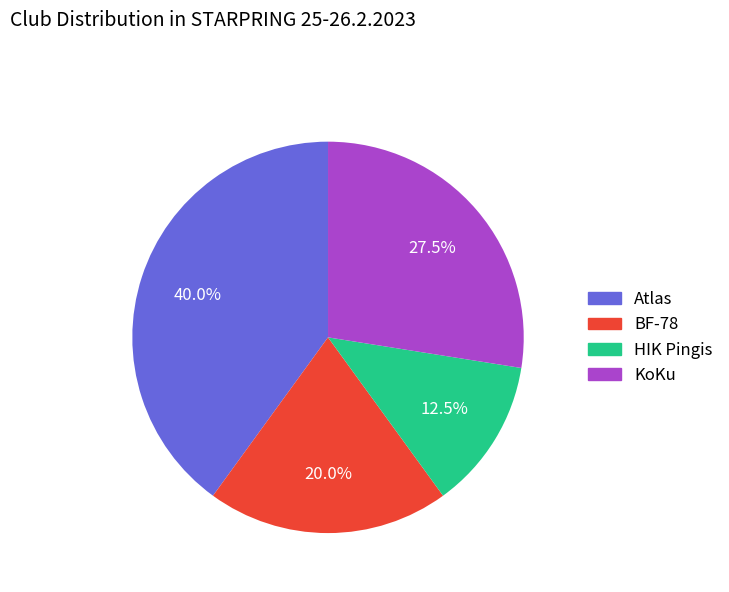

Rank the categories by value from lowest to highest.

HIK Pingis, BF-78, KoKu, Atlas